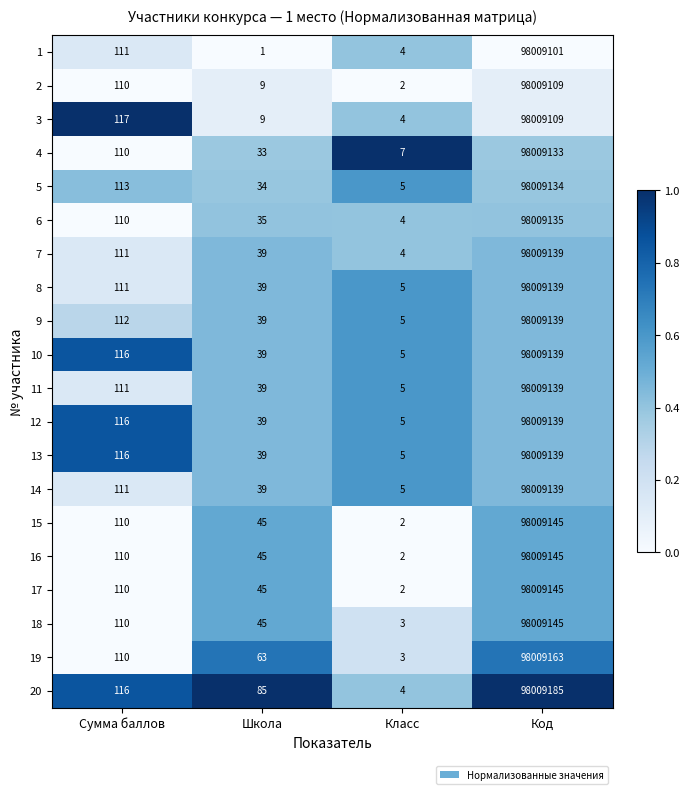

The value of 18 at Класс is 5. True or false?

False